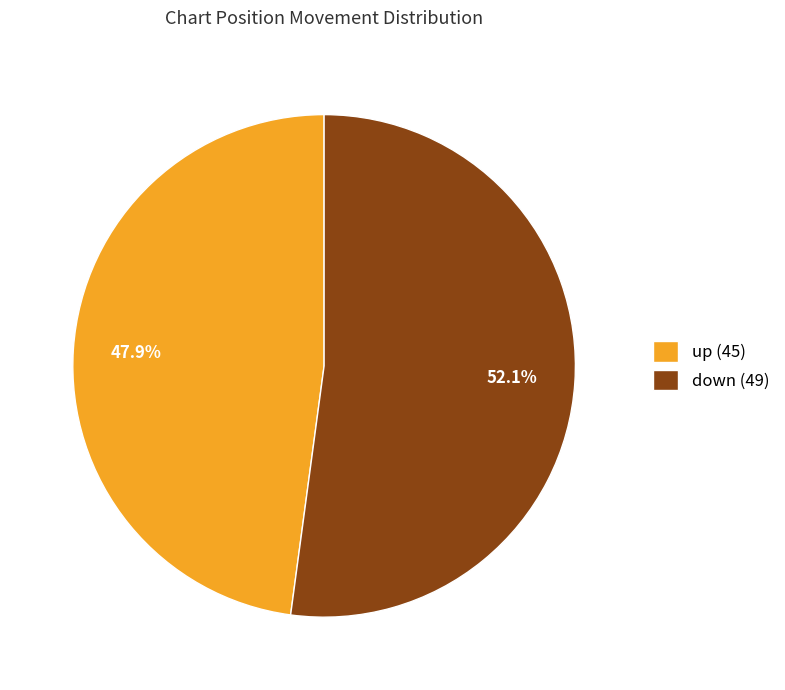

Which has a higher value, up or down?

down